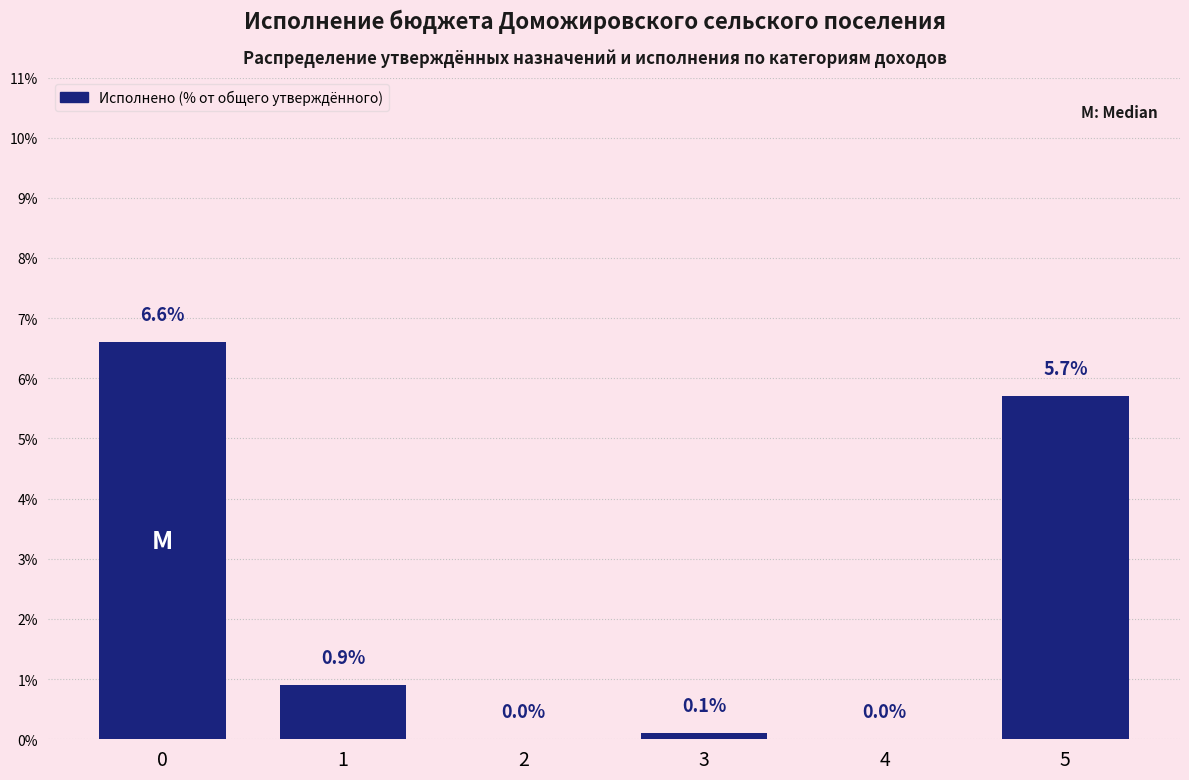

Reading left to right, extract all data points from this chart.

0=6.6	1=0.9	2=0.0	3=0.1	4=0.0	5=5.7